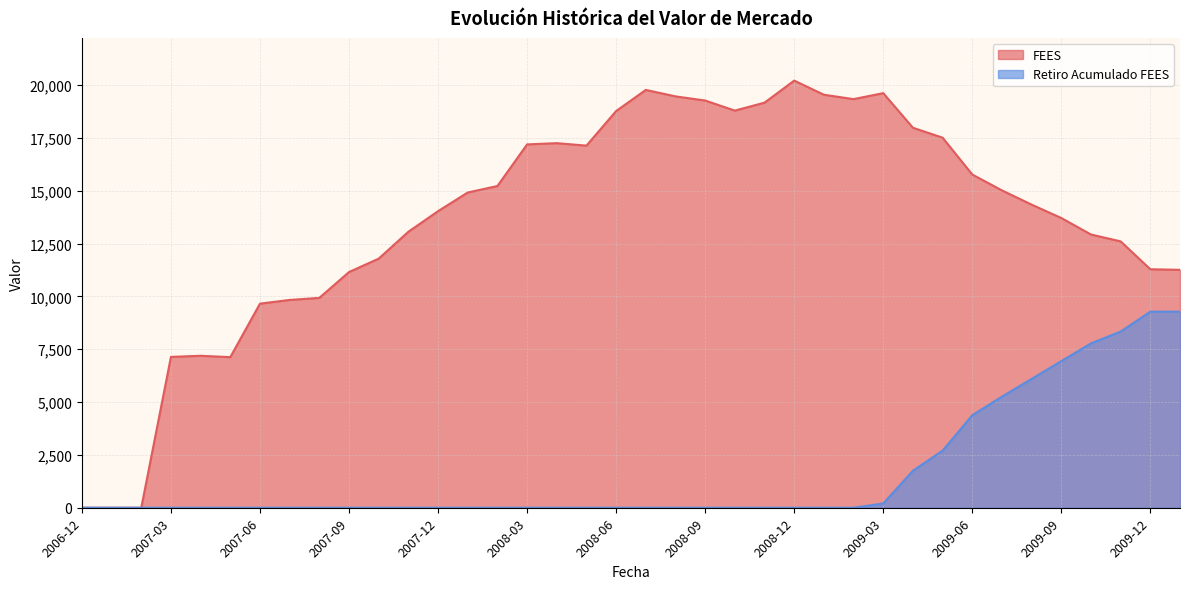

What is the label of the 10th point from the right?

2009-04